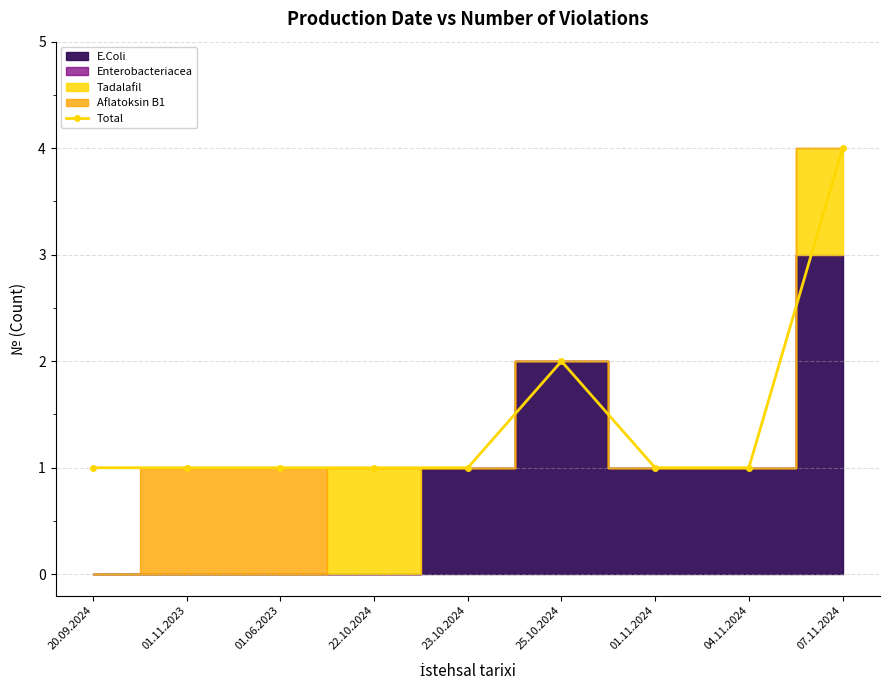

How many data points does each series have?

9